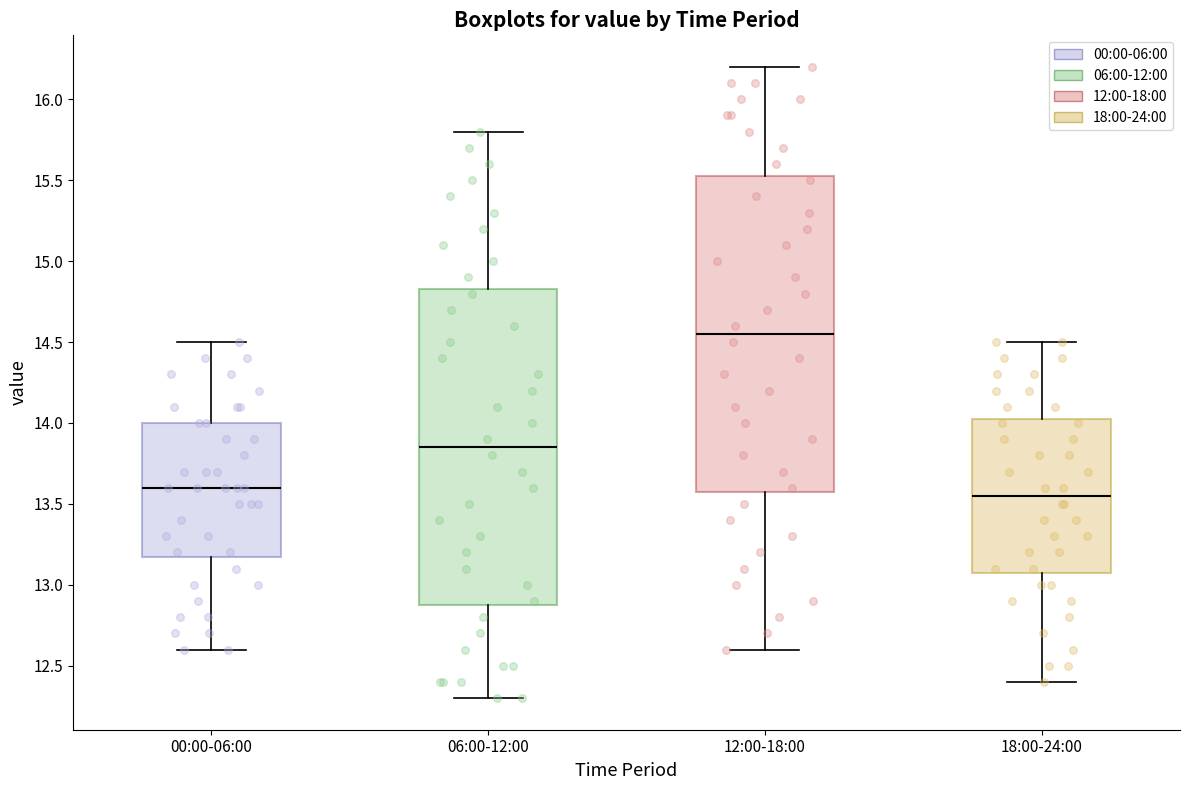

Which box's median line is the highest?

12:00-18:00